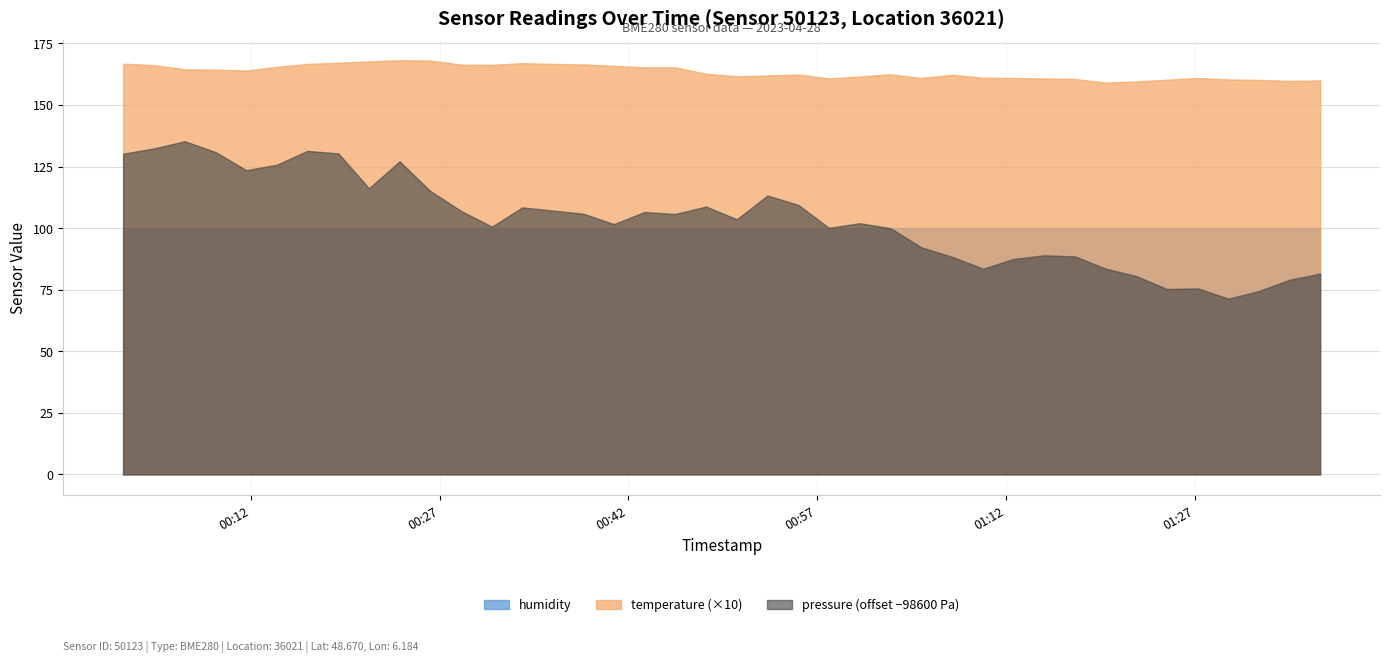

Is it true that pressure equals 139783.4 at 28?

False